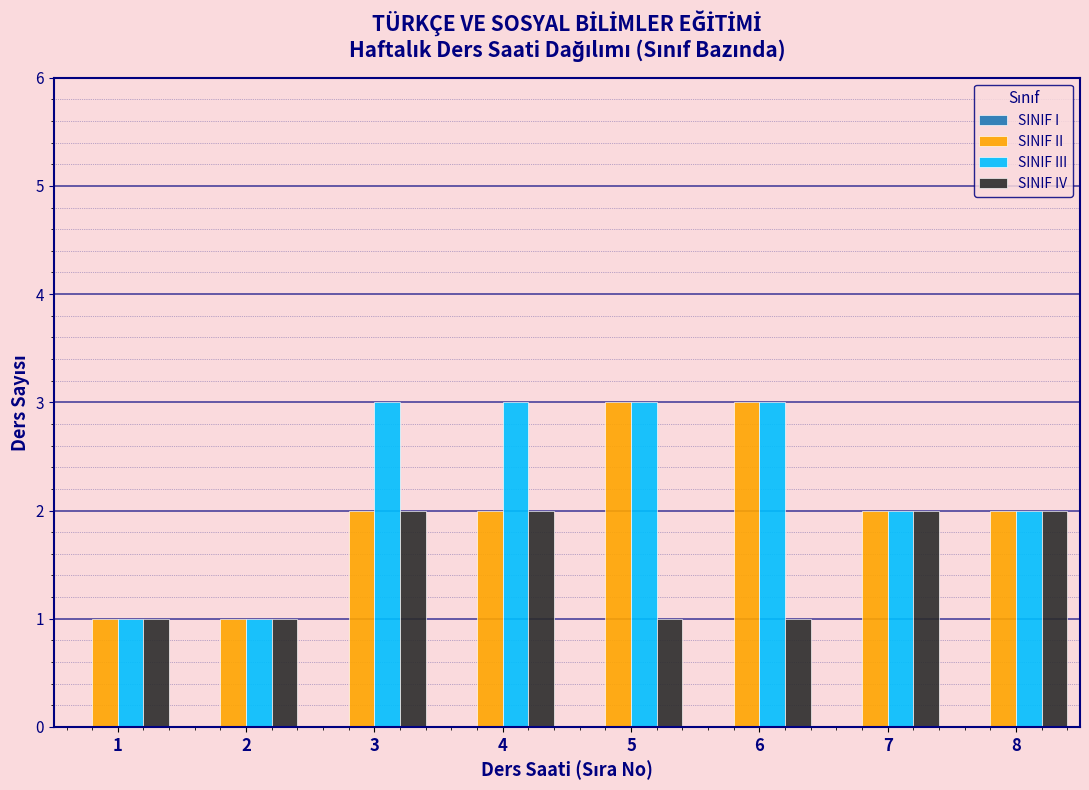

Reading left to right, what are all the values shown in this chart?

SINIF II: 1	1	2	2	3	3	2	2
SINIF III: 1	1	3	3	3	3	2	2
SINIF IV: 1	1	2	2	1	1	2	2